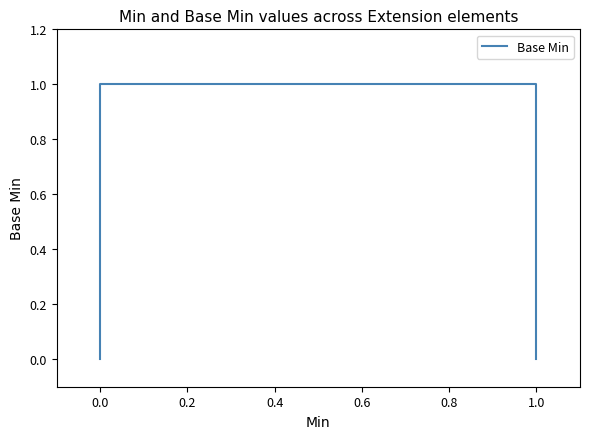

True or false: the data has more than 0 interior local peaks.

False